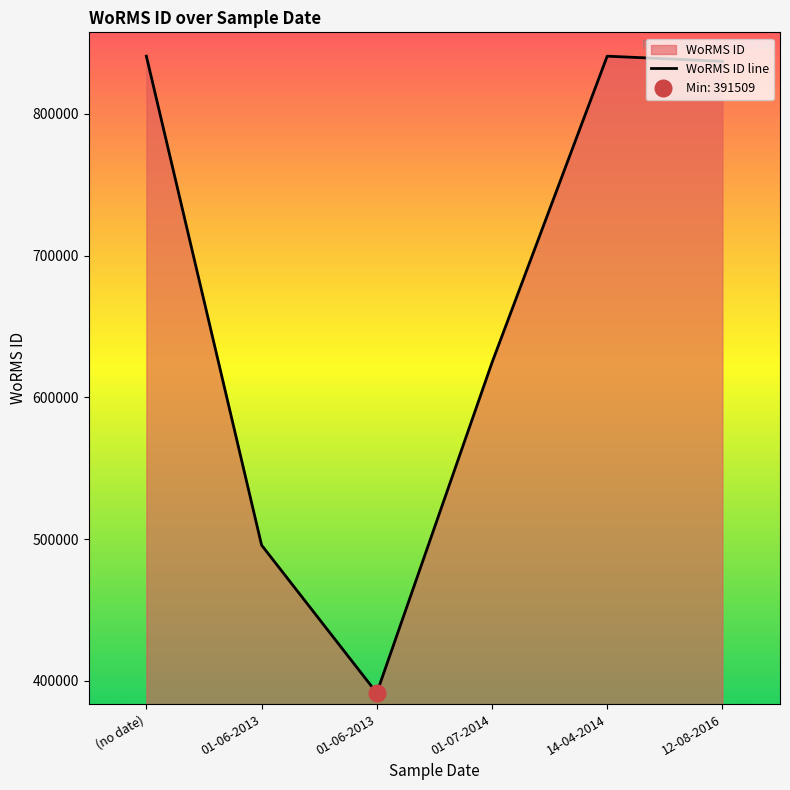

Rank the categories by value from highest to lowest.

(no date), 14-04-2014, 12-08-2016, 01-07-2014, 01-06-2013, 01-06-2013